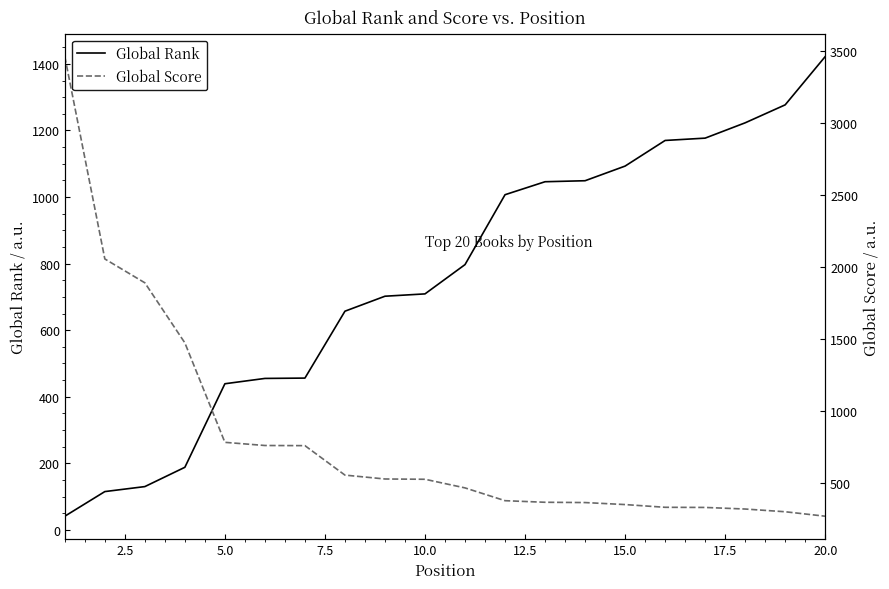

What are all the series names shown in the legend?

Global Rank, Global Score